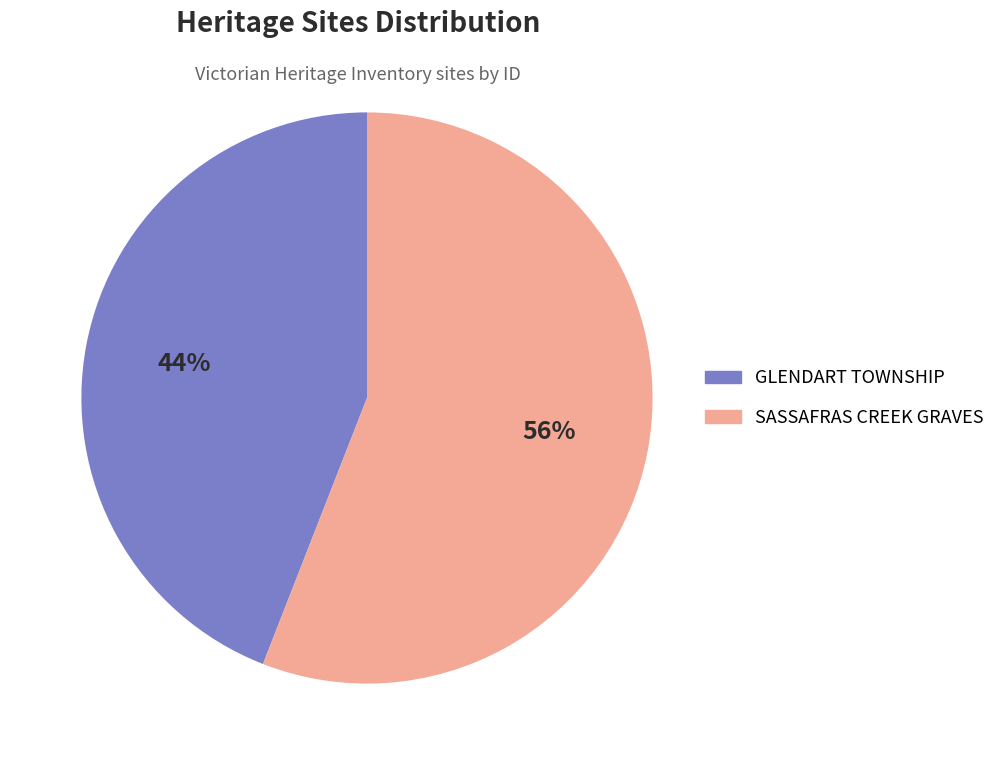

Is the sum of GLENDART TOWNSHIP and SASSAFRAS CREEK GRAVES greater than half?

Yes